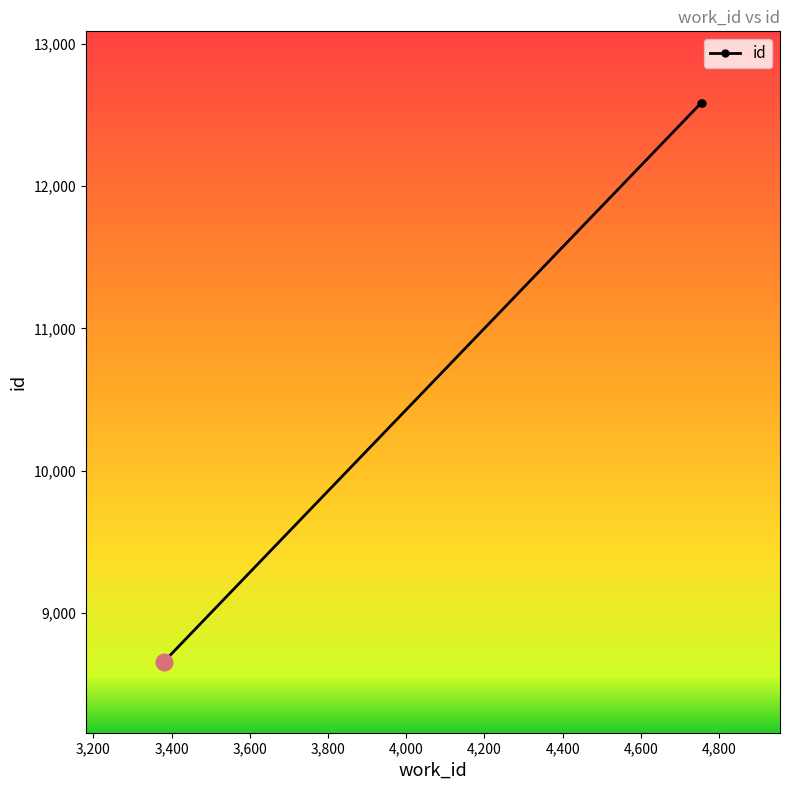

What is the difference between the maximum and minimum values?

3926